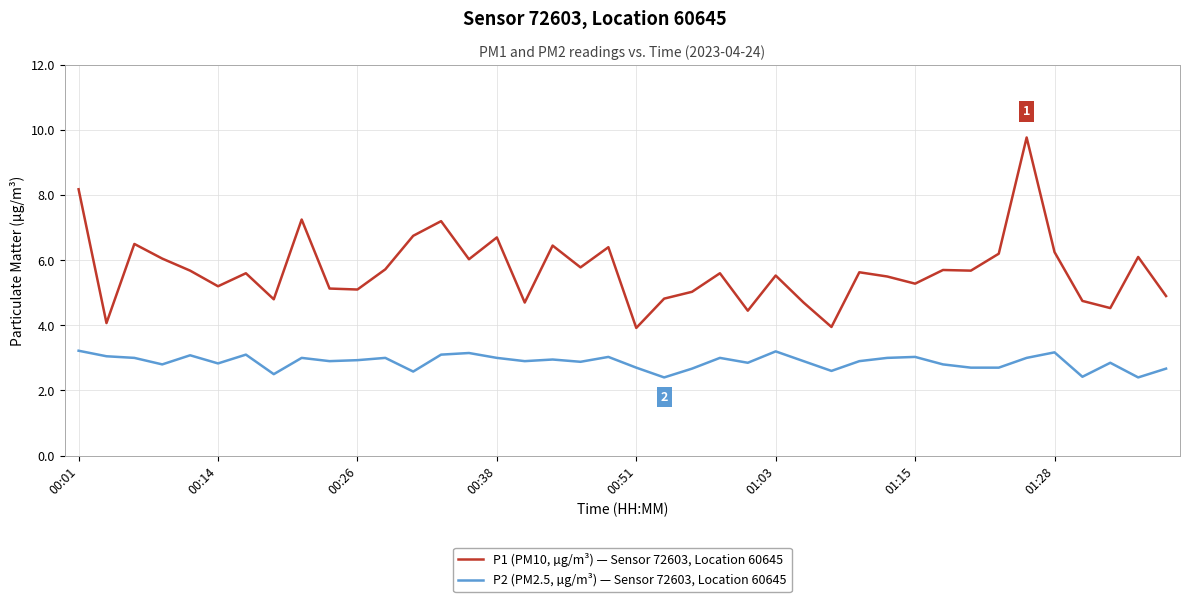

How many lines are shown in the chart?

2